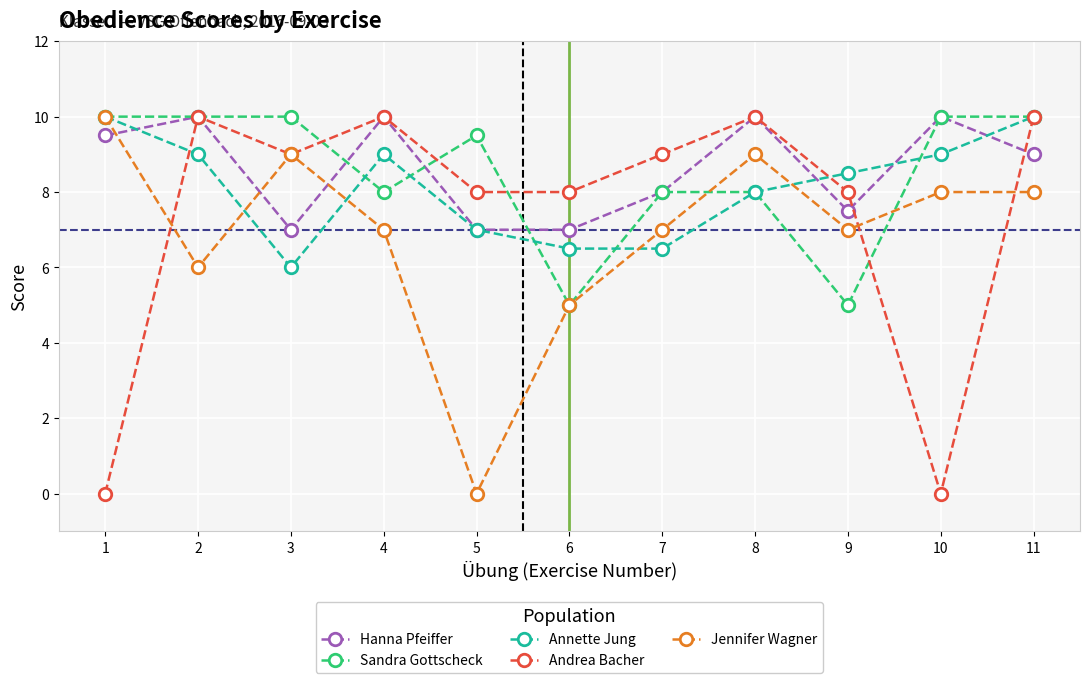

What is the value of the Hanna Pfeiffer point at the 8th from the left?

10.0